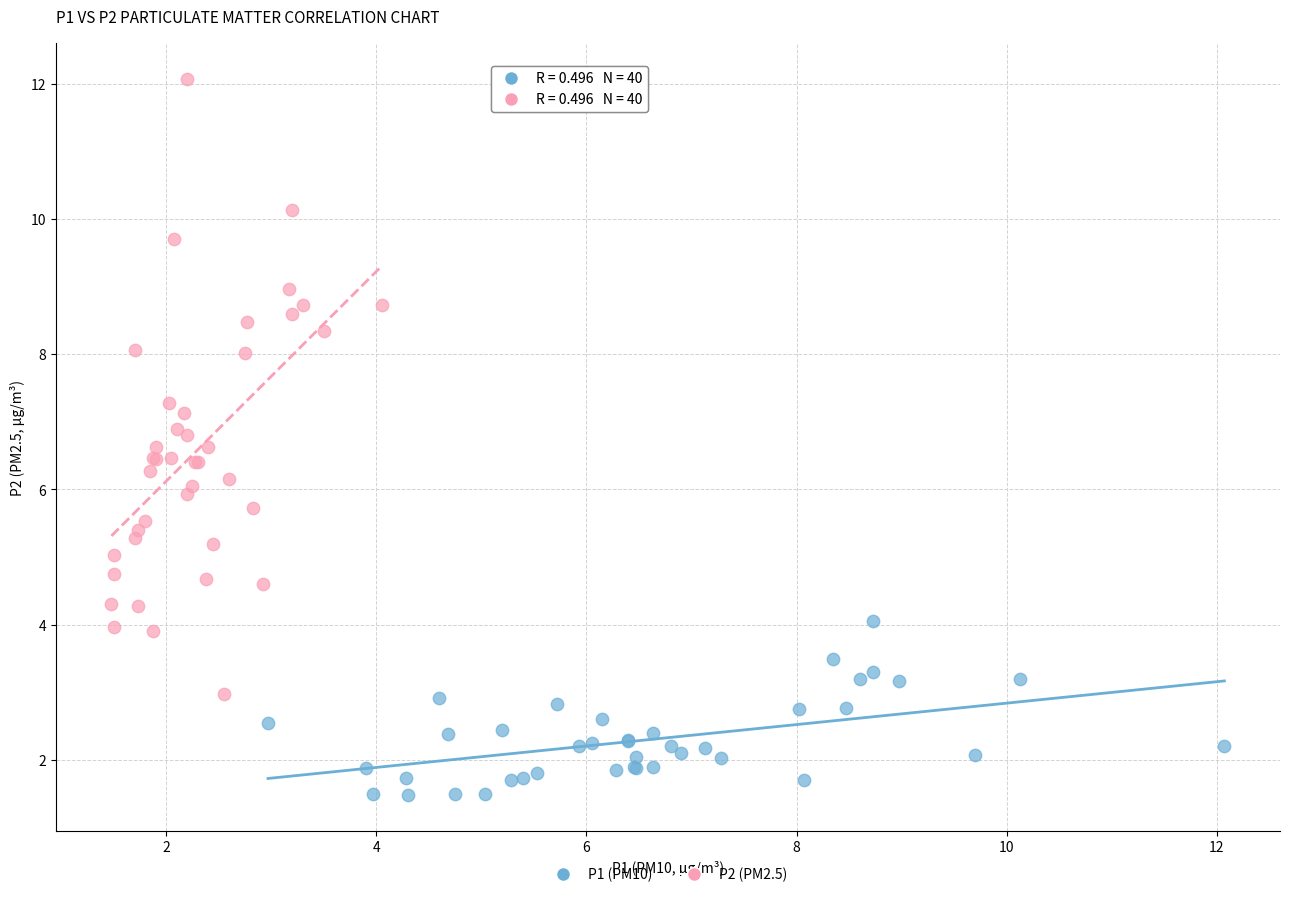

What are all the series names shown in the legend?

P1 (PM10), P2 (PM2.5)